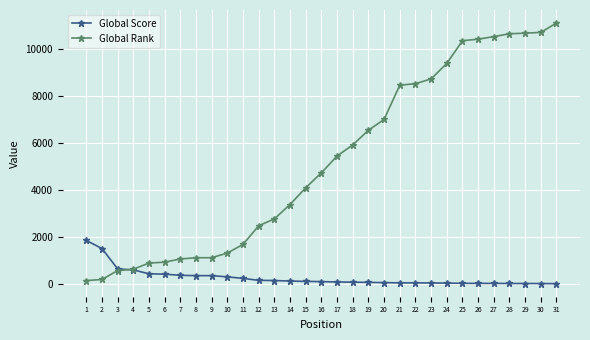

Which series ends up on top after the final intersection of Global Rank and Global Score?

Global Rank